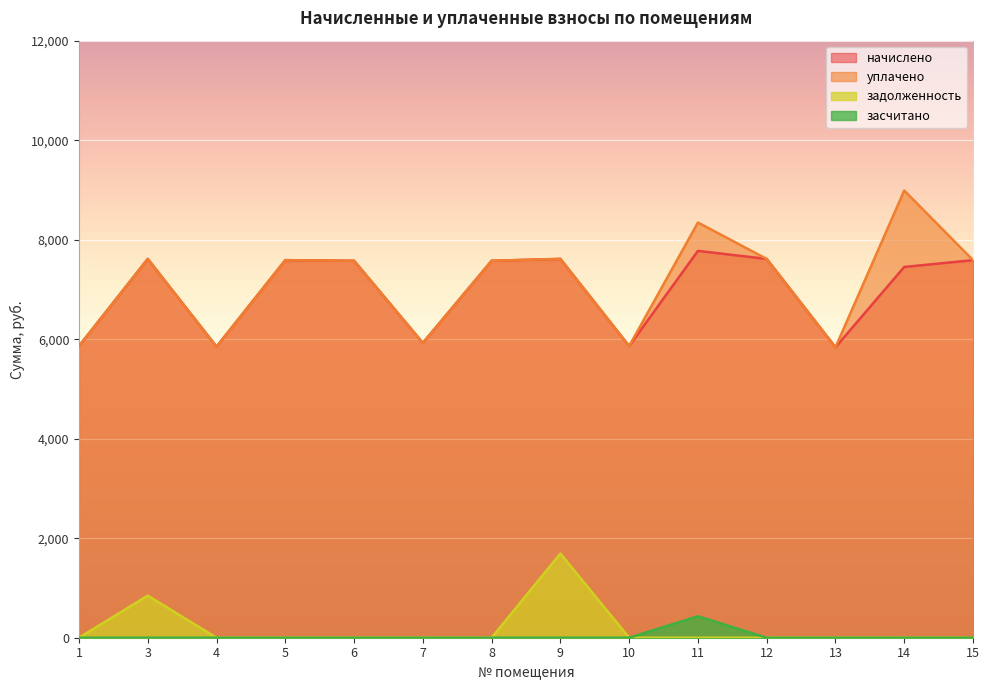

True or false: уплачено has more than 2 points higher than both neighbors.

True